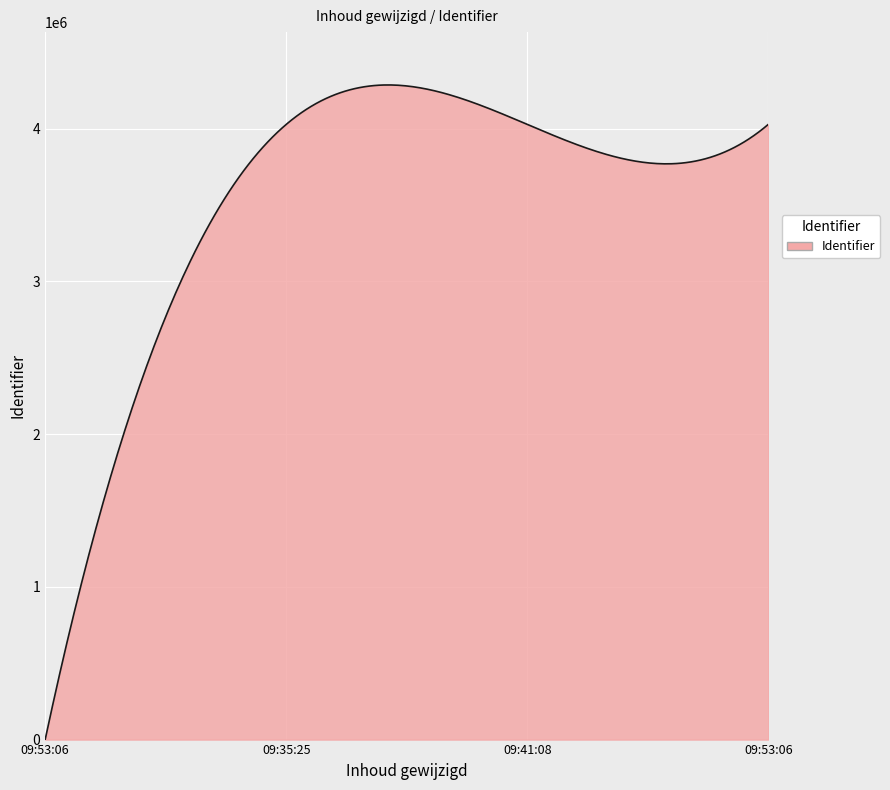

What is the difference between the maximum and minimum values?

4286665.7